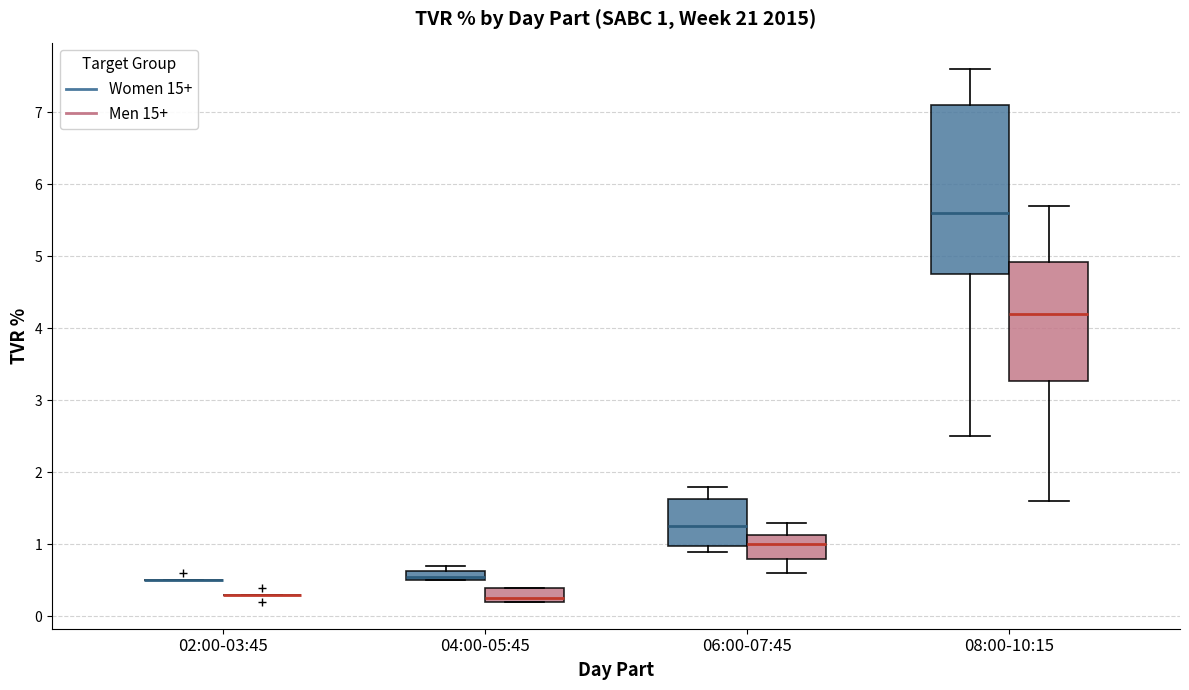

Comparing the boxes themselves (not the whiskers), which one is the tallest?

08:00-10:15 (Women 15+)